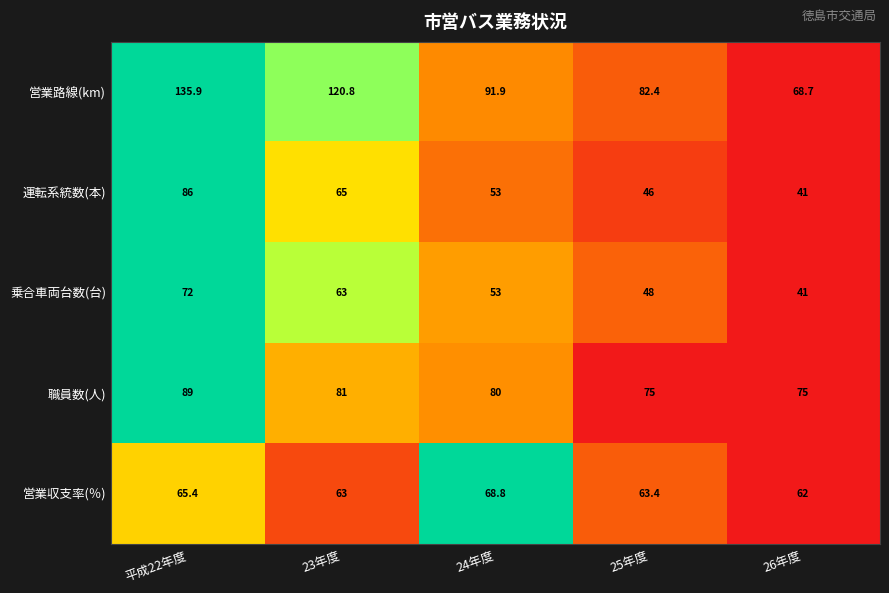

What is the difference between the maximum and minimum values in the 運転系統数(本) series?

45.0